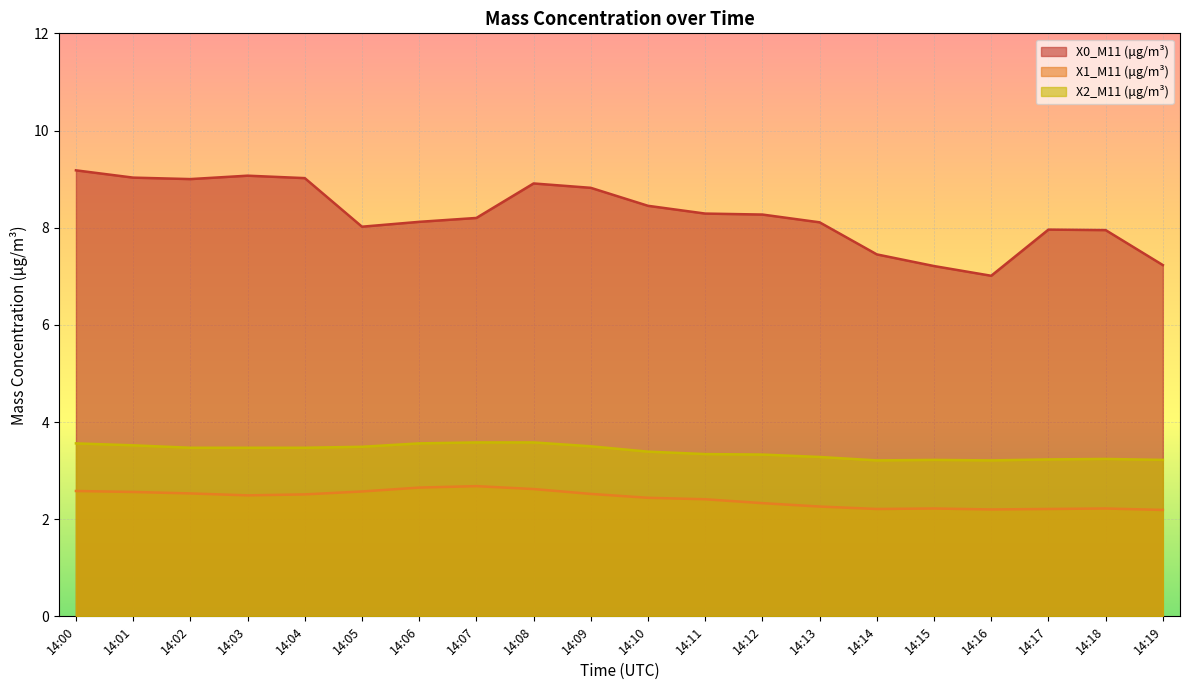

What is the value of the X2_M11 (μg/m³) point at the 7th from the left?

3.6